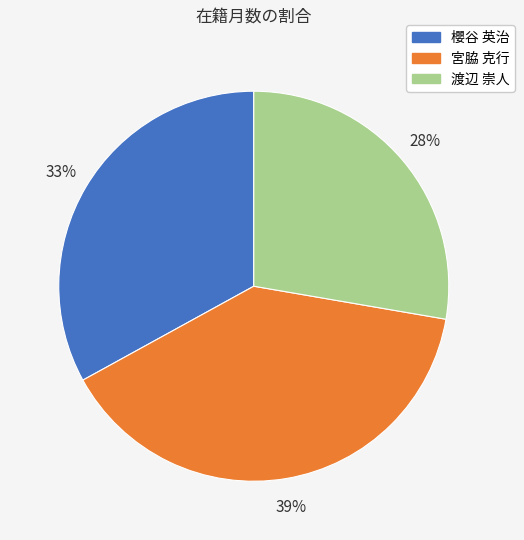

Does 宮脇 克行 represent more than half of the total?

No